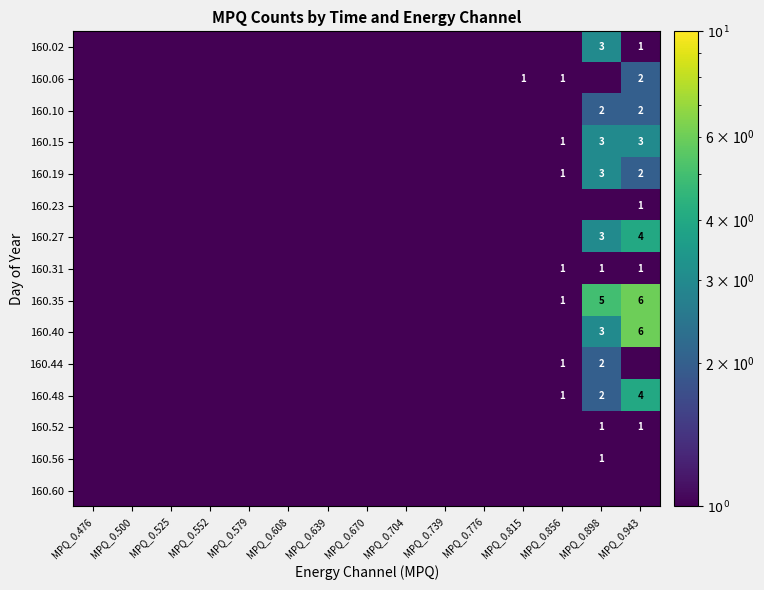

True or false: 160.27 has a value of 3.0 at MPQ_0.898.

True